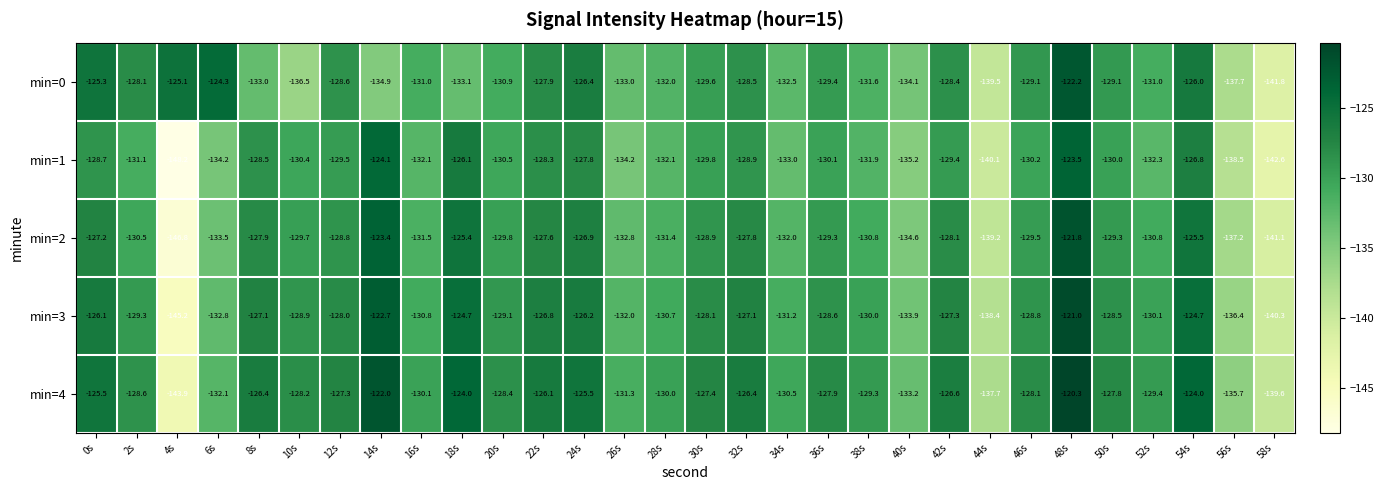

What is the approximate value of min=1 at 26s?

-134.2